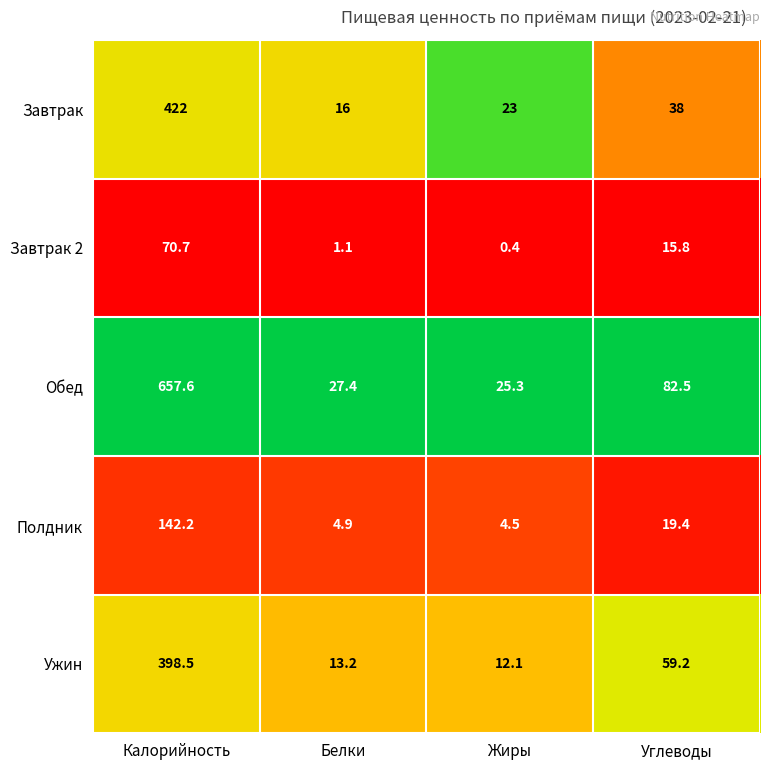

Where is Завтрак 2 nearest to the value 35?

Углеводы